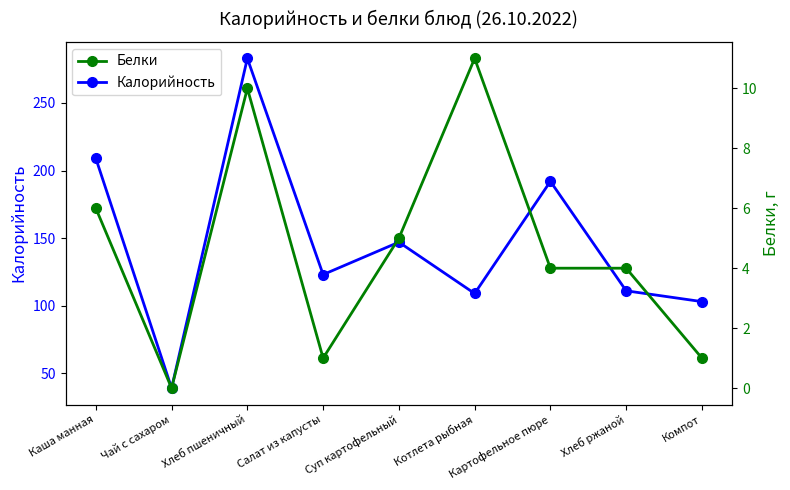

At which label does Калорийность reach its minimum?

Чай с сахаром